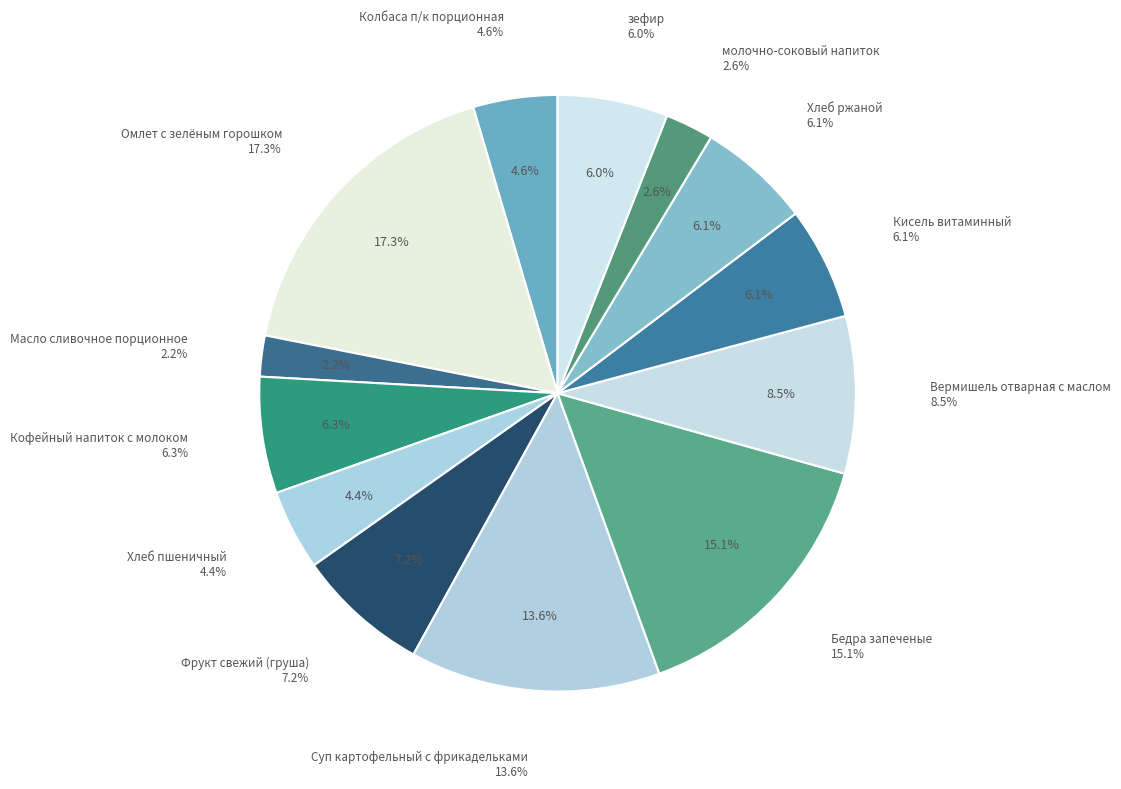

Which category has the smallest portion of the pie?

Масло сливочное порционное